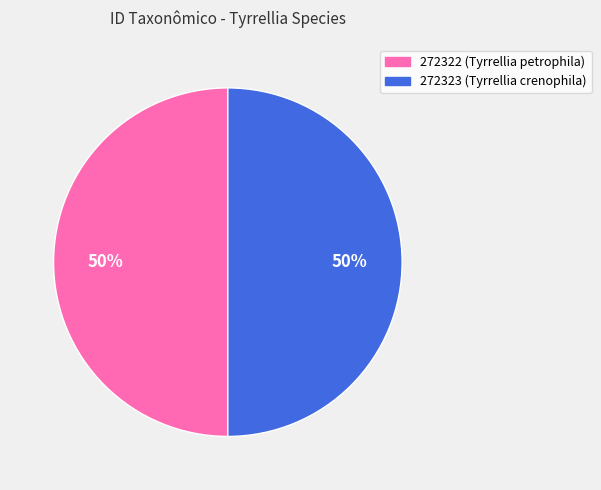

The 272323 slice represents 50% of the pie. True or false?

True